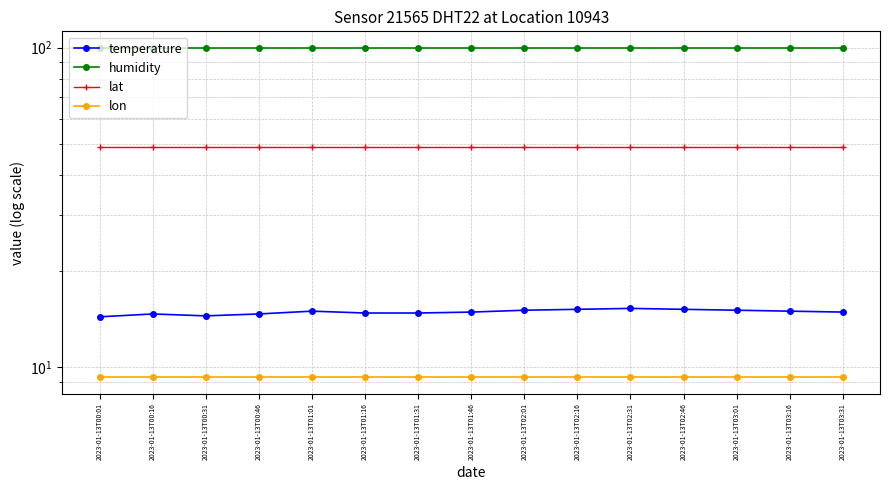

True or false: lat has a value of 48.7 at 2023-01-13T01:16.

True